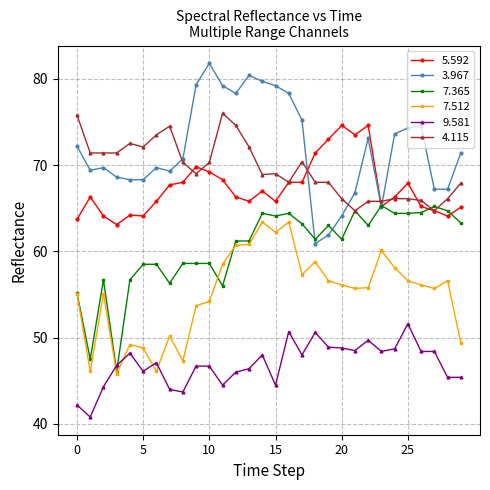

Does the chart display data point markers on the line(s)?

Yes